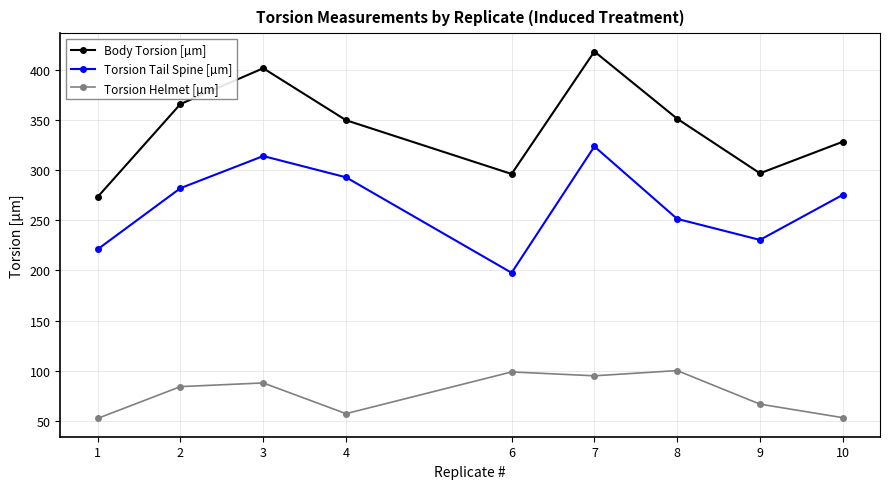

Which series changed the most between 4 and 9?

Torsion Tail Spine [µm]